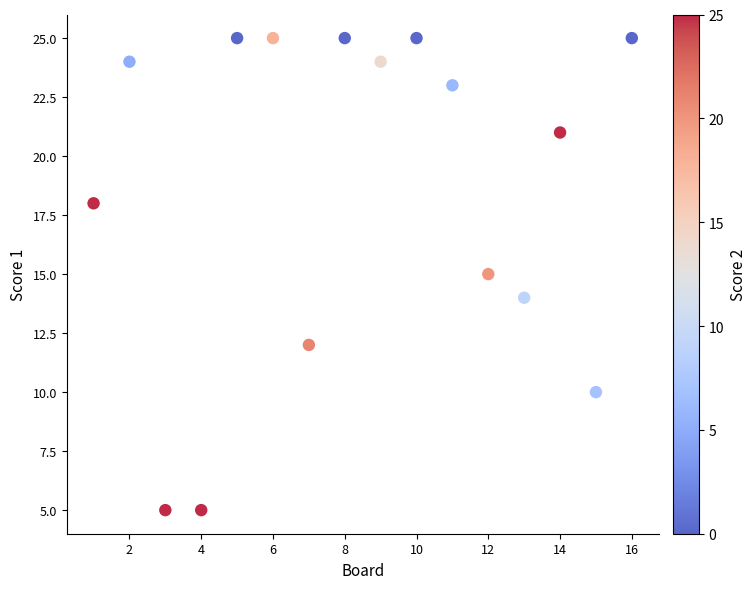

What is the range of X values (max minus min)?

15